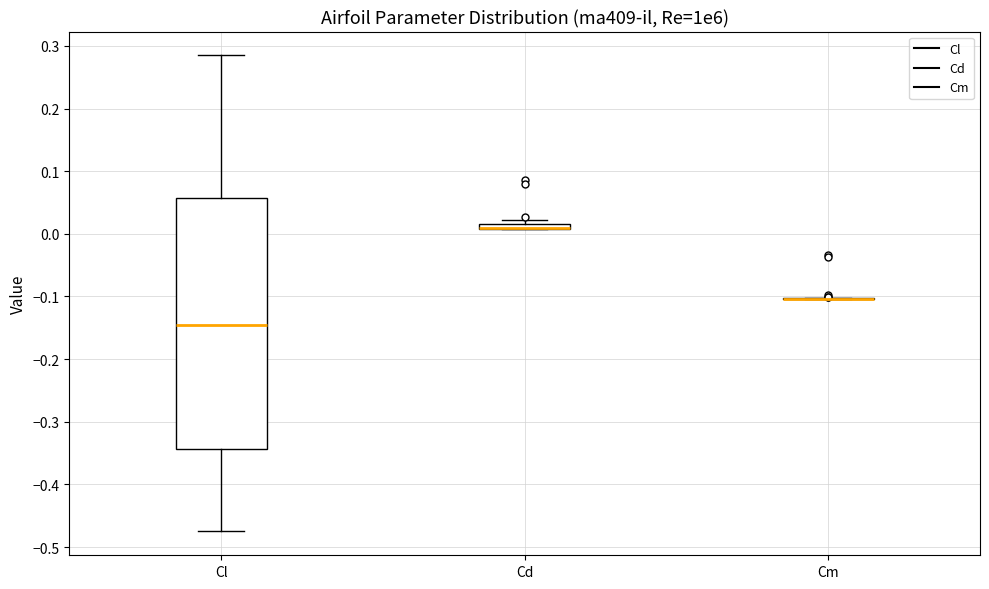

Which box is the tallest, from its lower edge to its upper edge?

Cl